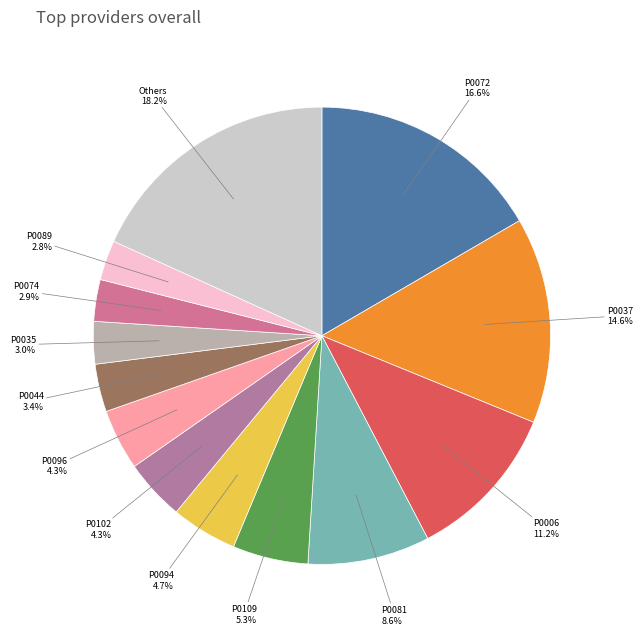

How many segments does this pie chart have?

13